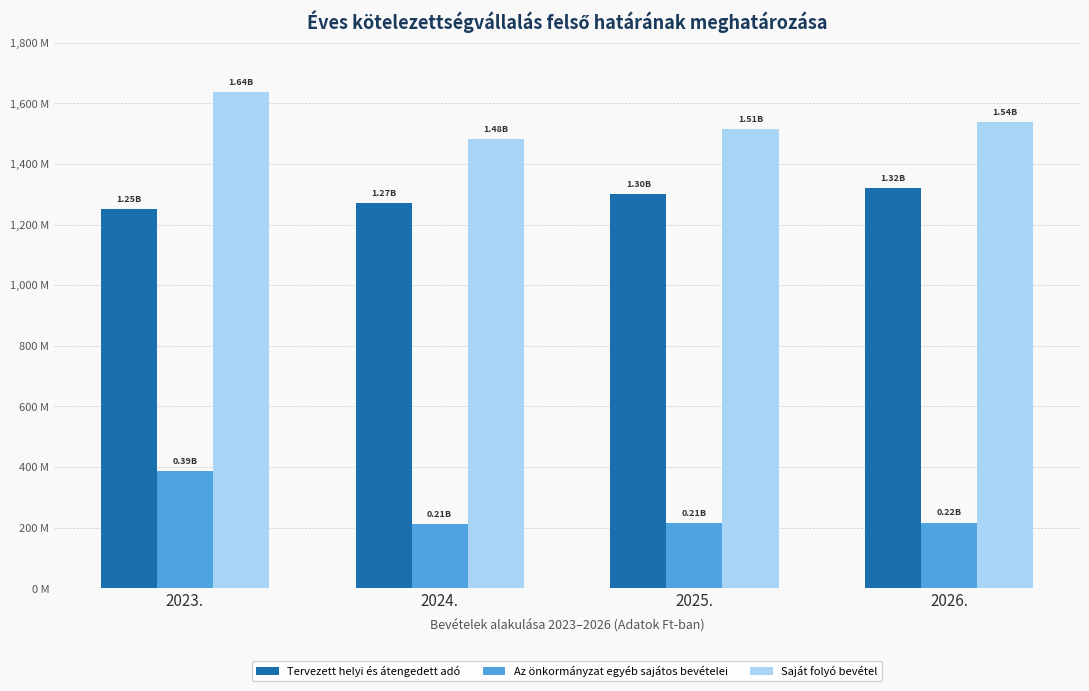

What position from the right is 2025.?

2